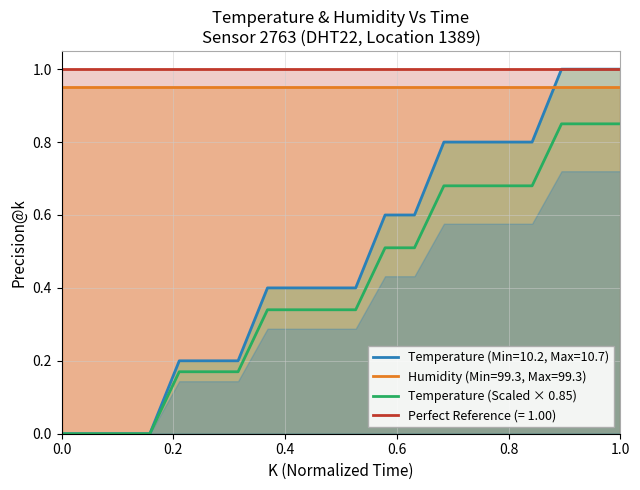

True or false: Temperature (Scaled × 0.85) and Humidity (Min=99.3, Max=99.3) cross at least once.

False